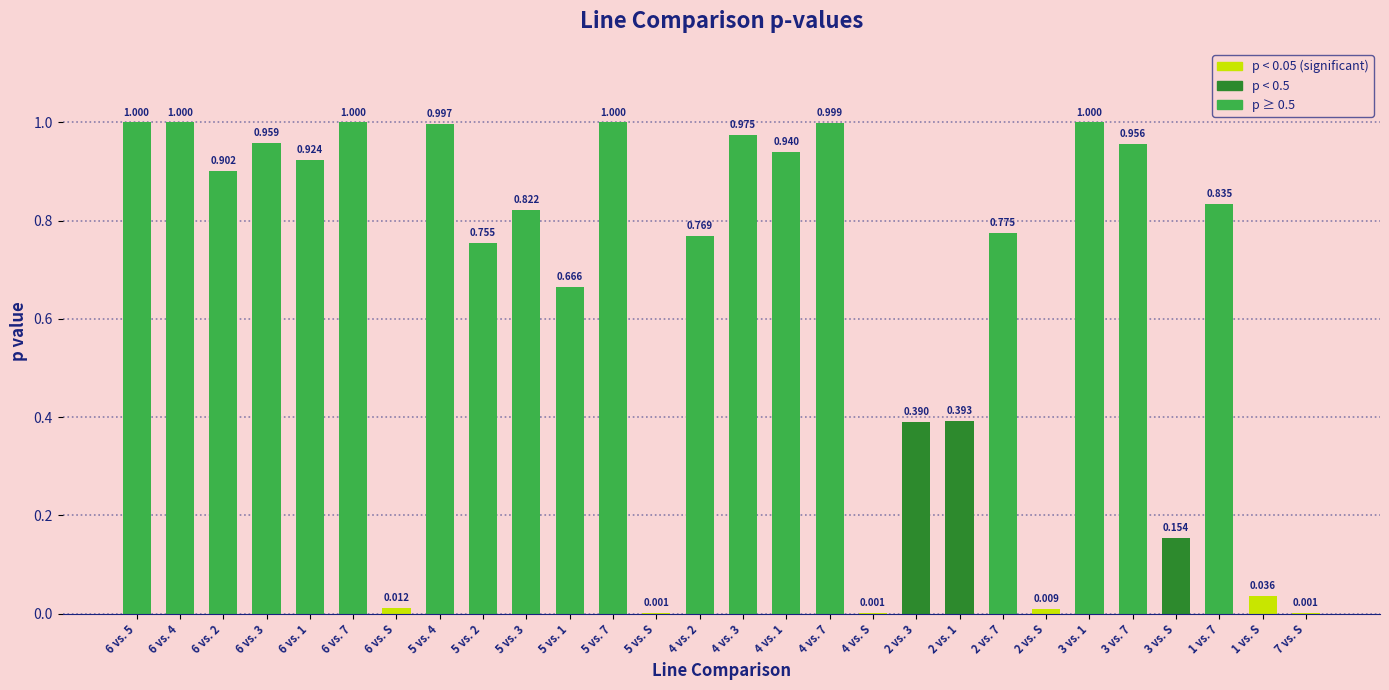

Which category has the highest value across all series?

6 vs. 5